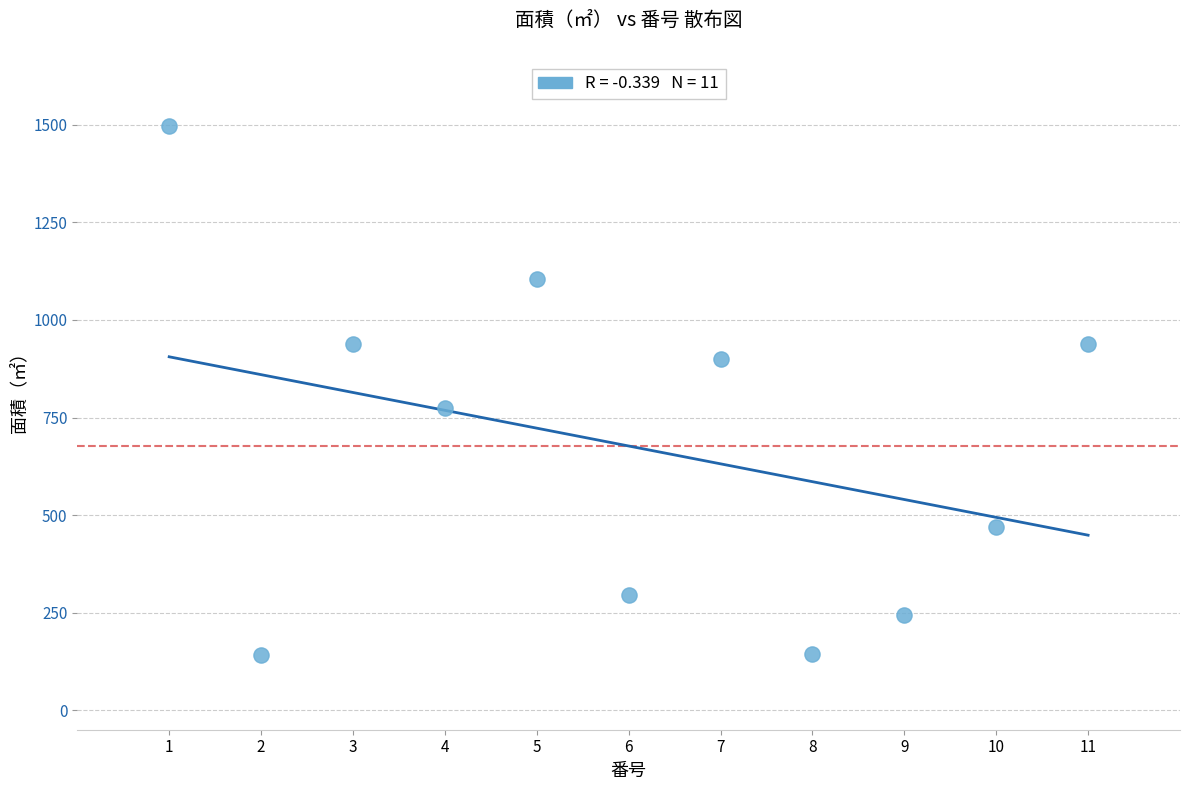

What Y value in the scatter plot is closest to 819?

775.5